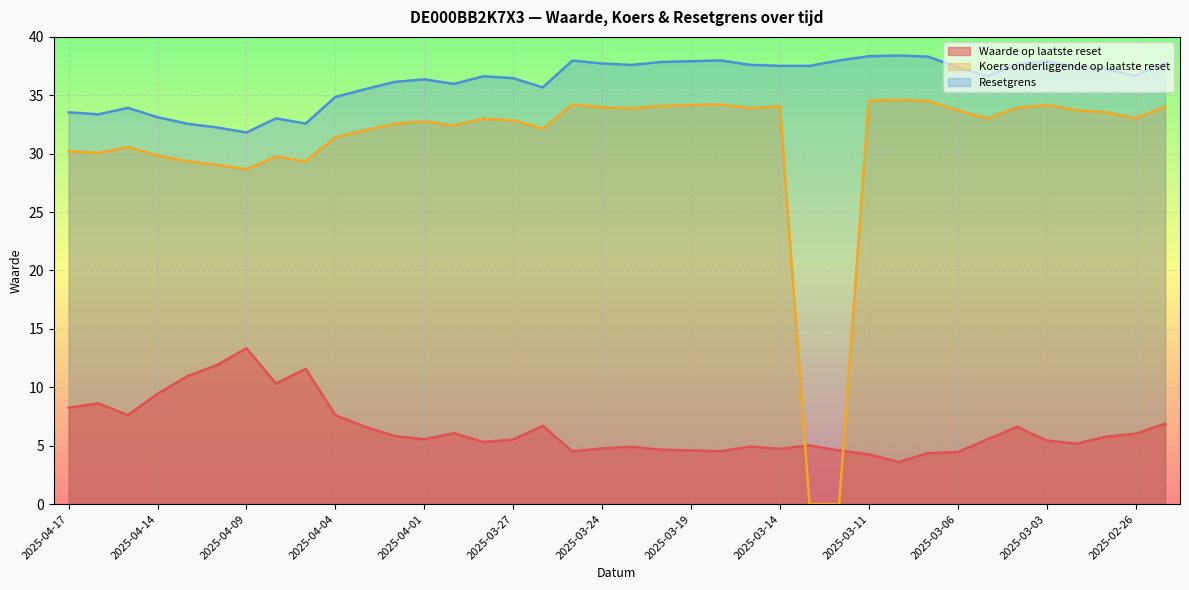

How many values in the Resetgrens series are below 37?

19